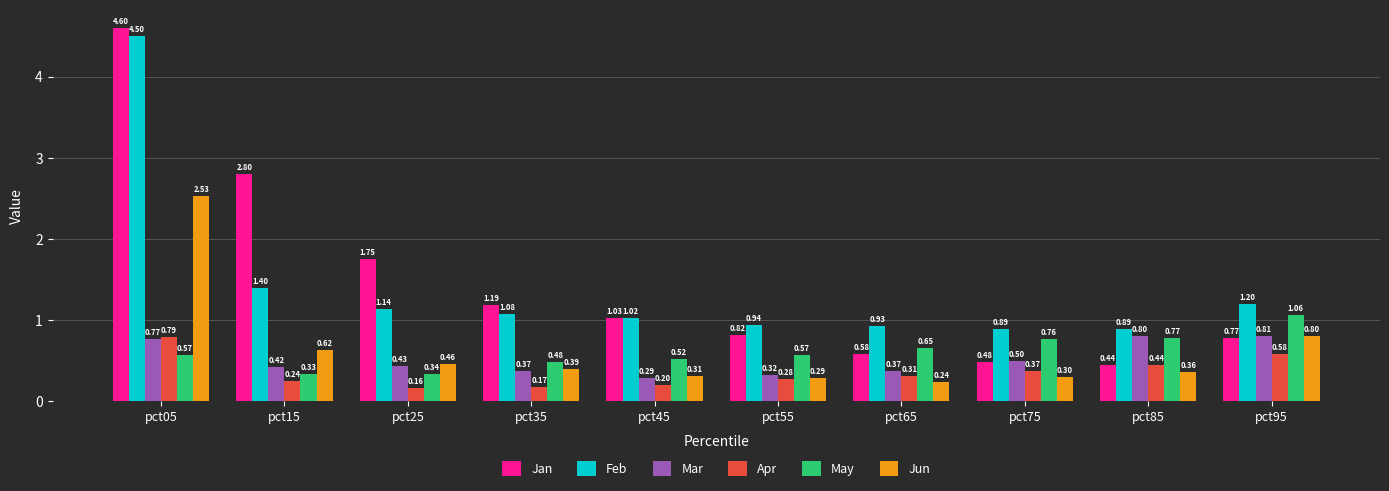

Rank the categories by Jan value from lowest to highest.

pct85, pct75, pct65, pct95, pct55, pct45, pct35, pct25, pct15, pct05